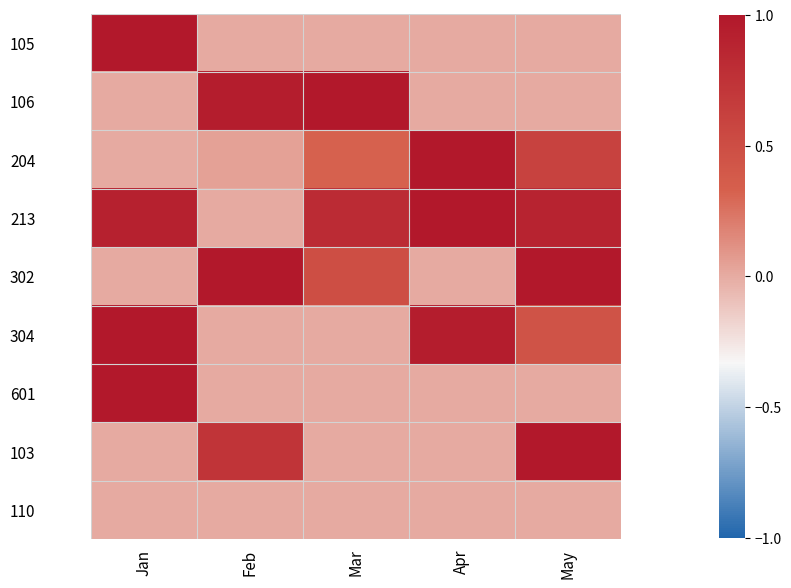

What is the spread (max minus min) of values at Mar?

1.0